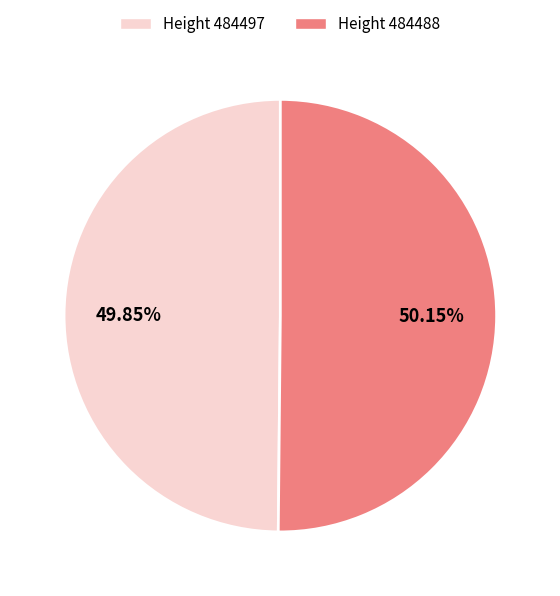

Is there a majority slice in this chart?

Yes